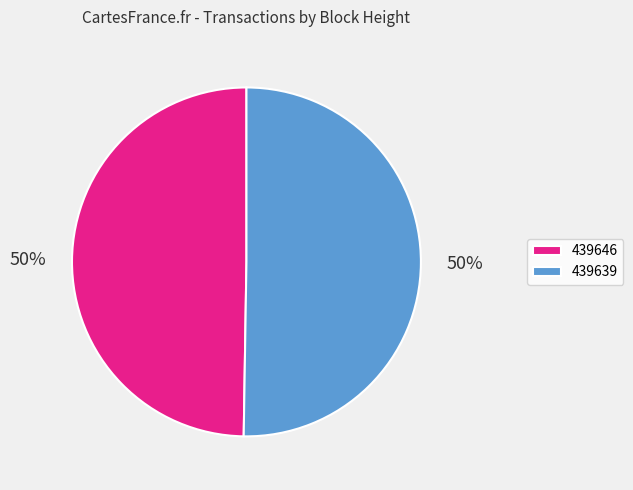

What is the majority slice?

439639